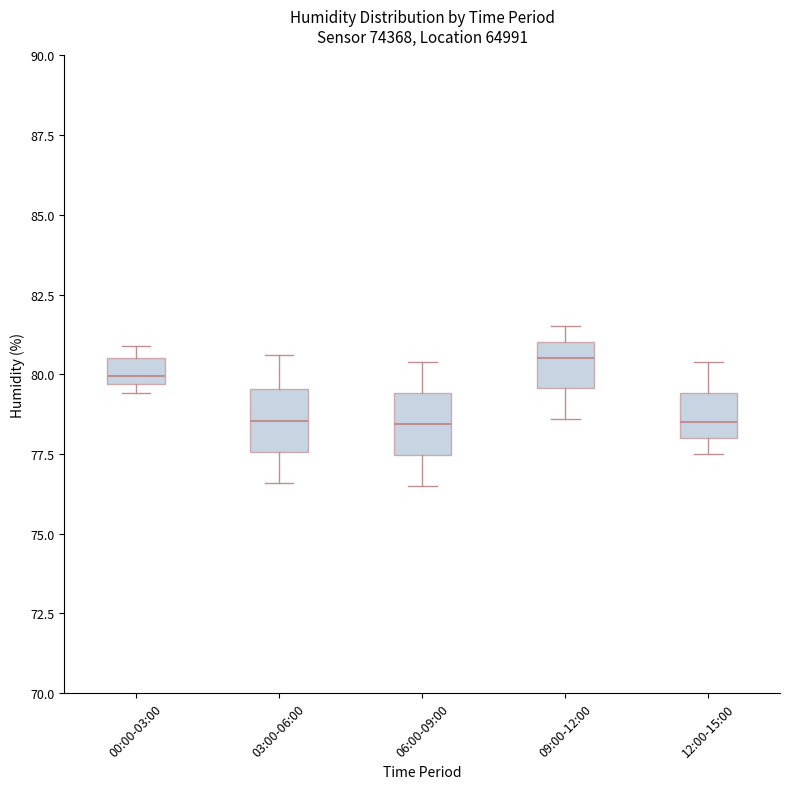

Reading left to right, transcribe this box plot: for each box, give where its median line is, the range the box spans, and where its two whiskers end, as read against the y-axis. The values are not printed on the chart, so give them approximately, as read against the axis.

00:00-03:00: median 80.0, box 79.5 to 80.5, whiskers 79.5 (just below the box's lower edge) to 81.0
03:00-06:00: median 78.5, box 77.5 to 79.5, whiskers 76.5 to 80.5
06:00-09:00: median 78.5, box 77.5 to 79.5, whiskers 76.5 to 80.5
09:00-12:00: median 80.5, box 79.5 to 81.0, whiskers 78.5 to 81.5
12:00-15:00: median 78.5, box 78.0 to 79.5, whiskers 77.5 to 80.5